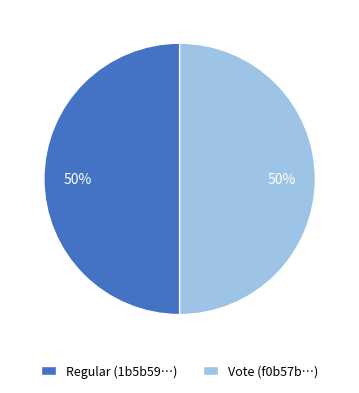

How many segments does this pie chart have?

2